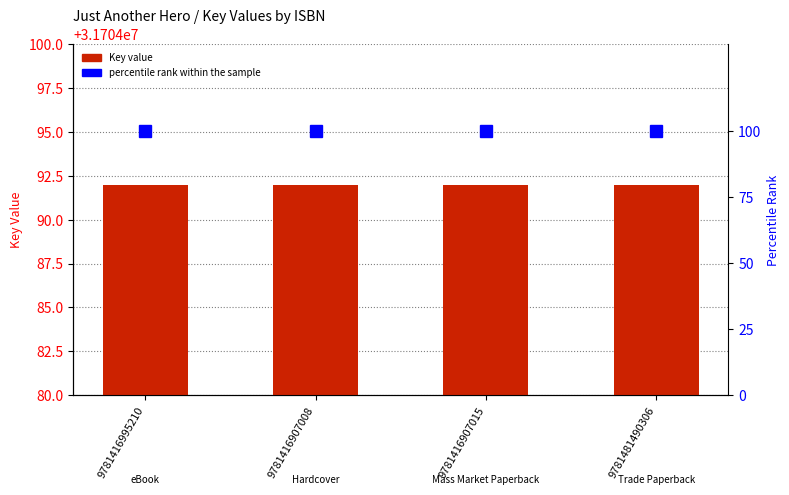

Reading right to left, transcribe all the data shown in this chart.

Key: 9781481490306=31704092	9781416907015=31704092	9781416907008=31704092	9781416995210=31704092
percentile rank within the sample: 9781481490306=100	9781416907015=100	9781416907008=100	9781416995210=100